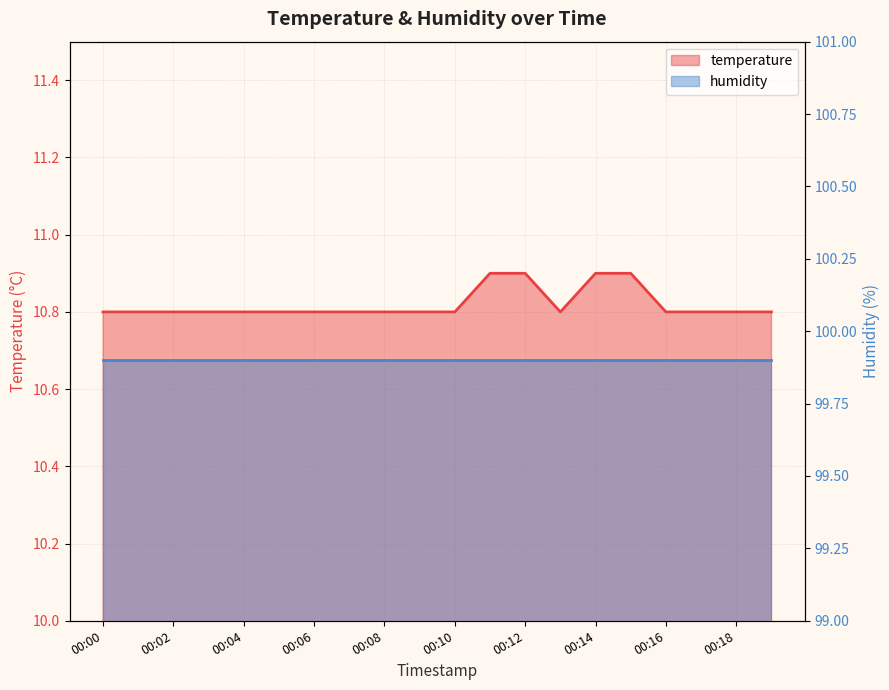

What is the average value?

10.8